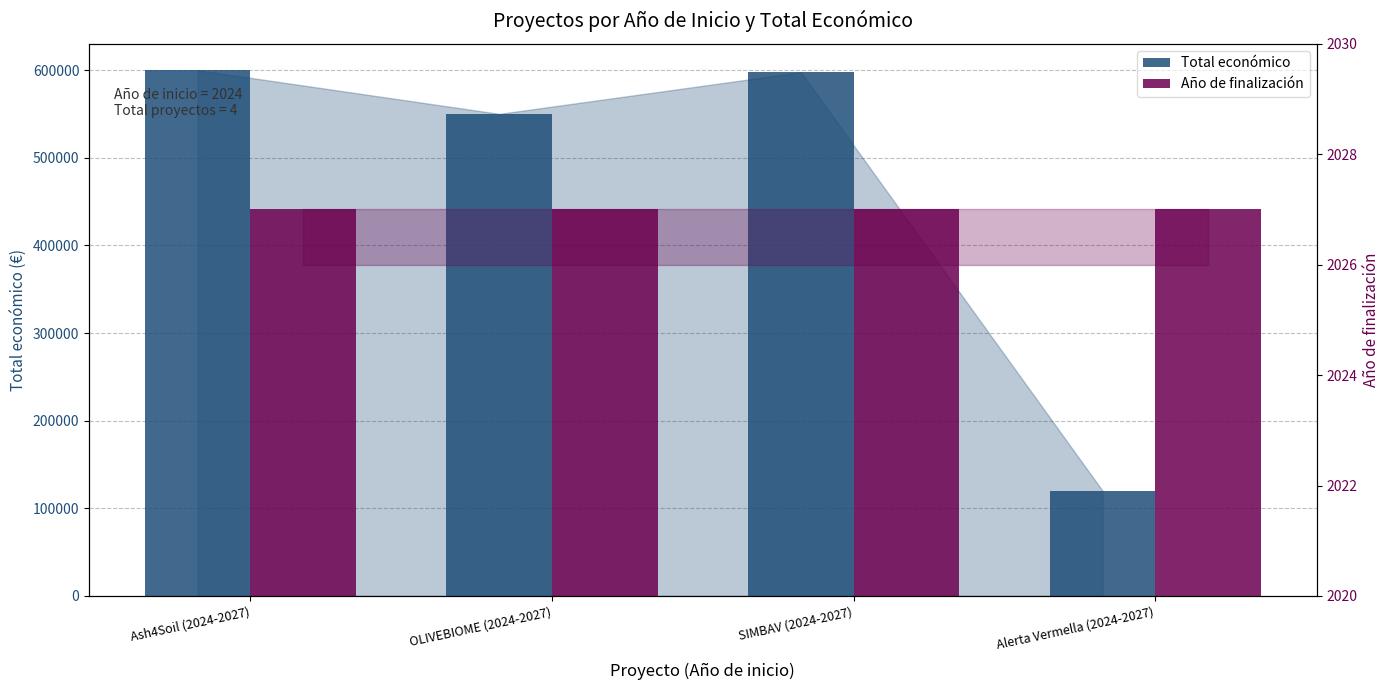

How many groups of bars are there?

4